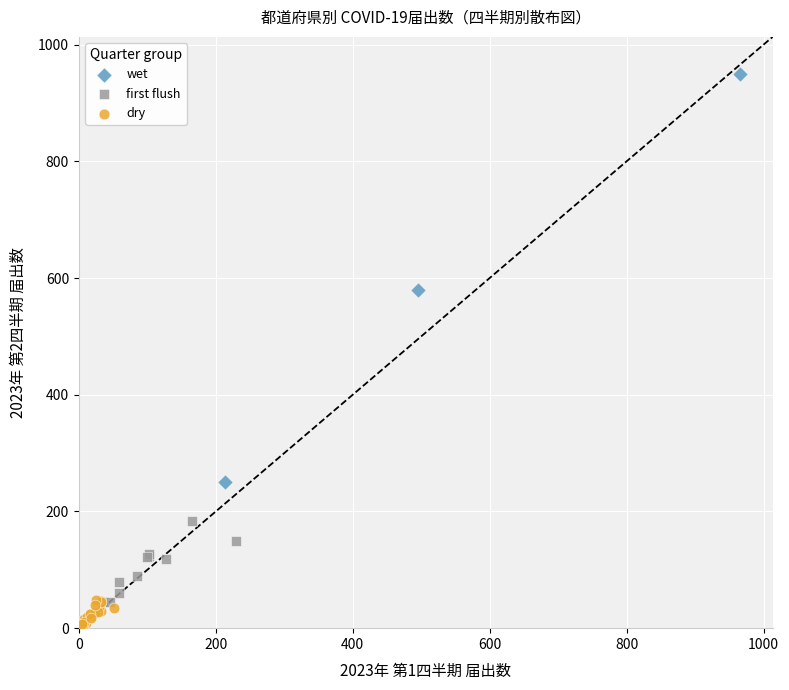

Which series reaches the maximum Y coordinate?

wet